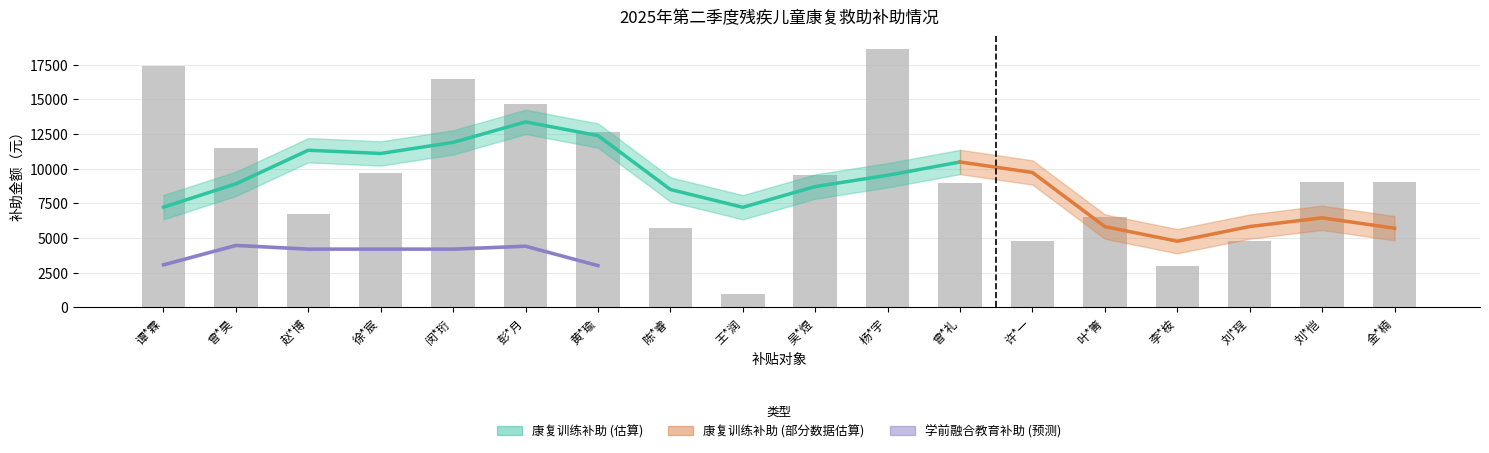

List the labels in order of value, smallest first.

王*润, 李*桉, 许*一, 刘*珵, 陈*睿, 叶*箐, 赵*博, 曾*礼, 刘*恺, 金*楠, 吴*煜, 徐*宸, 曾*昊, 黄*瑜, 彭*月, 闵*珩, 谭*霖, 杨*宇